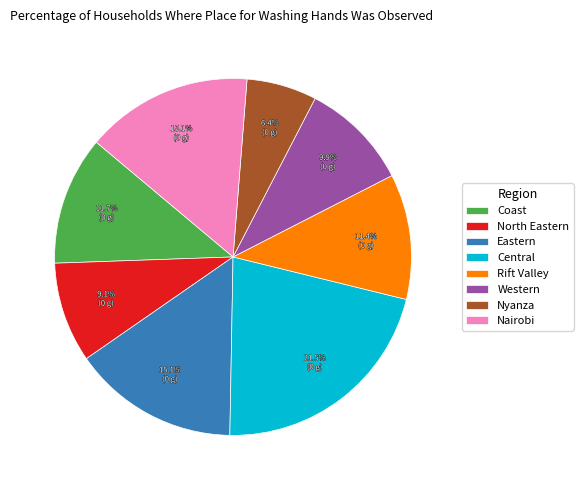

Is there any slice that represents more than half of the pie?

No